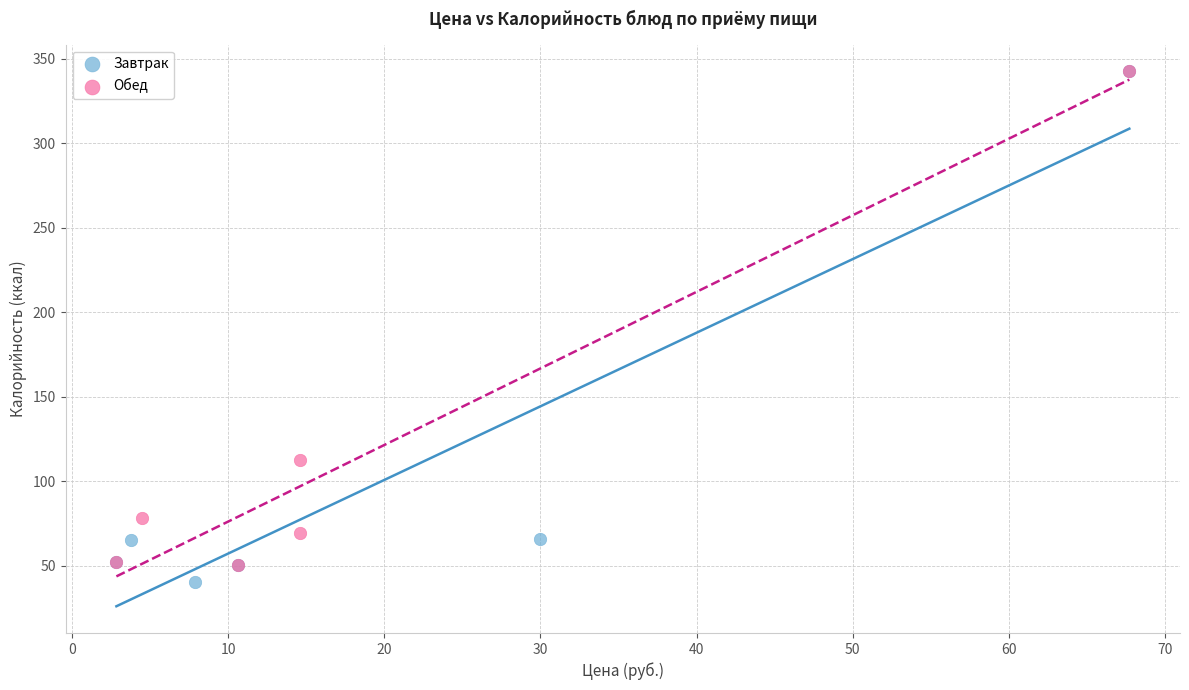

Which series has the widest spread of Y values?

Завтрак